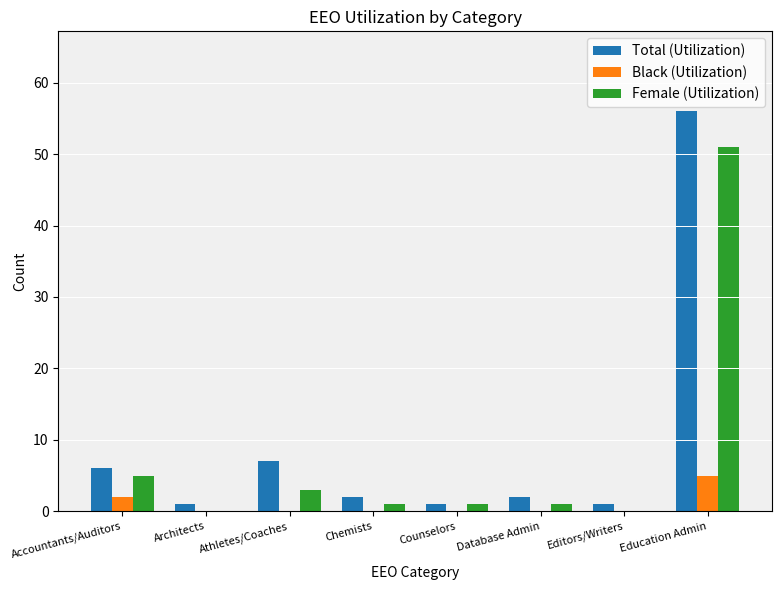

Does the chart contain stacked bars?

No